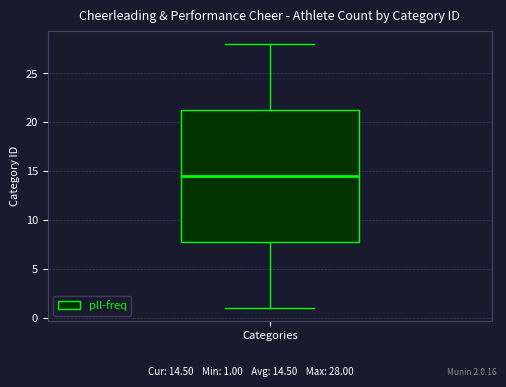

Read this box plot against the y-axis: the position of the median line, the range covered by the box, and the ends of both whiskers. The values are not printed on the chart, so give them approximately, as read against the axis.

median 14.5, box 8.0 to 21.5, whiskers 1.0 to 28.0